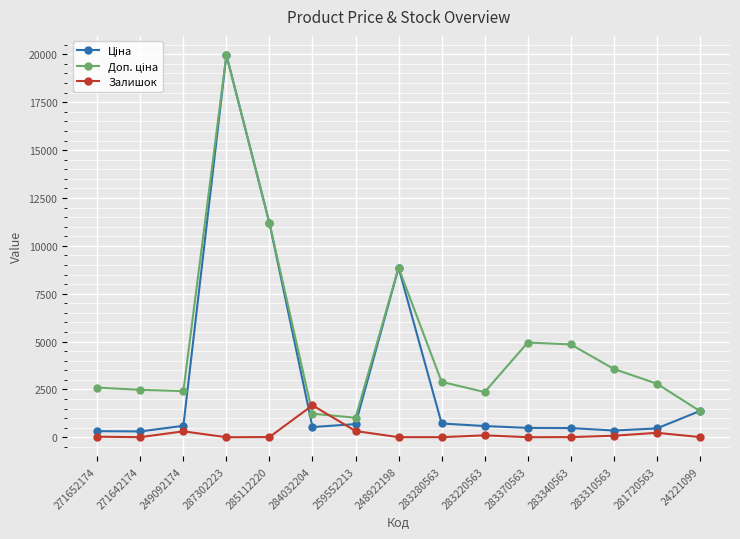

What is the label of the 9th point from the left?

283280563